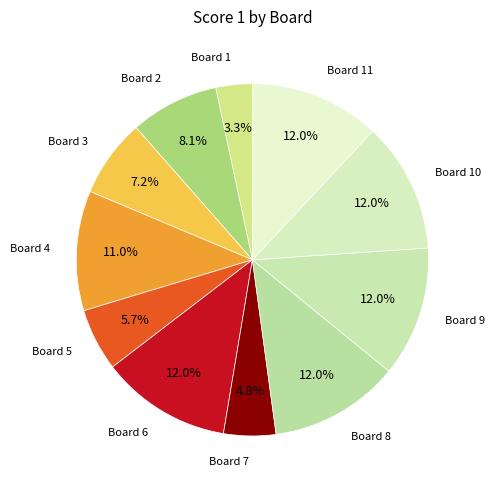

Which has a higher value, Board 2 or Board 5?

Board 2